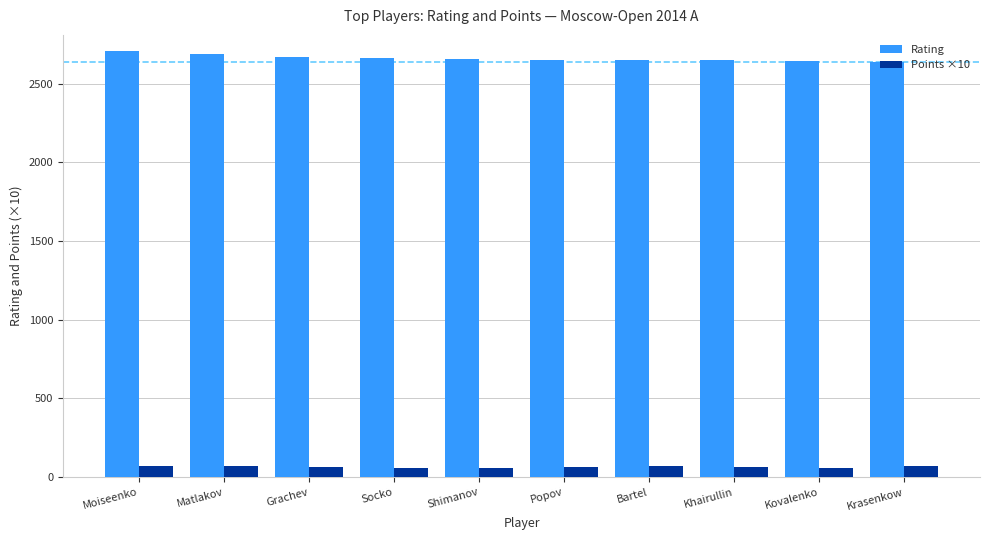

How many categories are shown in the chart?

10